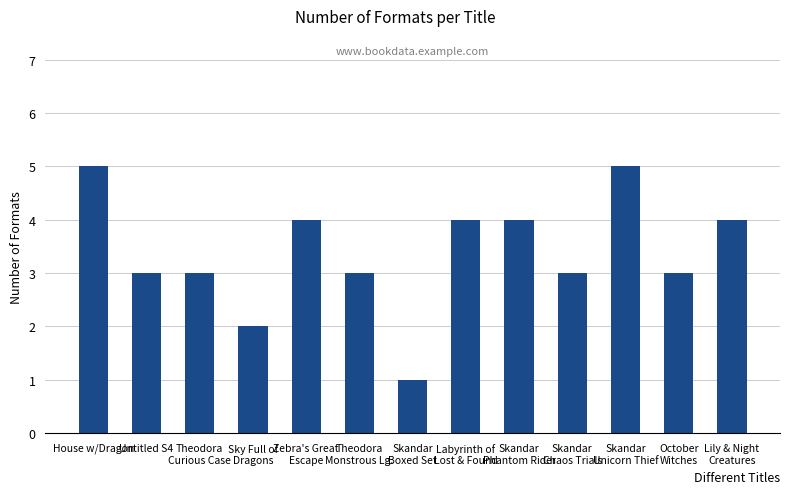

Where does the data first go above 3?

House w/Dragon